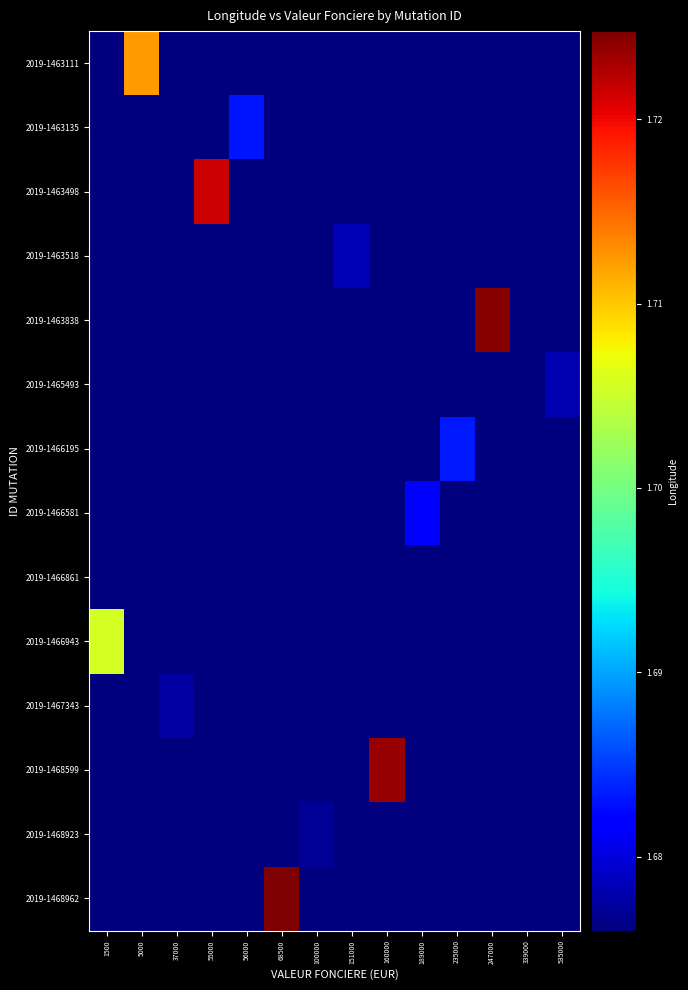

Reading left to right, extract all data points from this chart.

2019-1463111: 1500=1.7	5000=1.7	37000=1.7	55000=1.7	56000=1.7	68500=1.7	100000=1.7	151000=1.7	160000=1.7	189000=1.7	235000=1.7	247000=1.7	339000=1.7	535000=1.7
2019-1463135: 1500=1.7	5000=1.7	37000=1.7	55000=1.7	56000=1.7	68500=1.7	100000=1.7	151000=1.7	160000=1.7	189000=1.7	235000=1.7	247000=1.7	339000=1.7	535000=1.7
2019-1463498: 1500=1.7	5000=1.7	37000=1.7	55000=1.7	56000=1.7	68500=1.7	100000=1.7	151000=1.7	160000=1.7	189000=1.7	235000=1.7	247000=1.7	339000=1.7	535000=1.7
2019-1463518: 1500=1.7	5000=1.7	37000=1.7	55000=1.7	56000=1.7	68500=1.7	100000=1.7	151000=1.7	160000=1.7	189000=1.7	235000=1.7	247000=1.7	339000=1.7	535000=1.7
2019-1463838: 1500=1.7	5000=1.7	37000=1.7	55000=1.7	56000=1.7	68500=1.7	100000=1.7	151000=1.7	160000=1.7	189000=1.7	235000=1.7	247000=1.7	339000=1.7	535000=1.7
2019-1465493: 1500=1.7	5000=1.7	37000=1.7	55000=1.7	56000=1.7	68500=1.7	100000=1.7	151000=1.7	160000=1.7	189000=1.7	235000=1.7	247000=1.7	339000=1.7	535000=1.7
2019-1466195: 1500=1.7	5000=1.7	37000=1.7	55000=1.7	56000=1.7	68500=1.7	100000=1.7	151000=1.7	160000=1.7	189000=1.7	235000=1.7	247000=1.7	339000=1.7	535000=1.7
2019-1466581: 1500=1.7	5000=1.7	37000=1.7	55000=1.7	56000=1.7	68500=1.7	100000=1.7	151000=1.7	160000=1.7	189000=1.7	235000=1.7	247000=1.7	339000=1.7	535000=1.7
2019-1466861: 1500=1.7	5000=1.7	37000=1.7	55000=1.7	56000=1.7	68500=1.7	100000=1.7	151000=1.7	160000=1.7	189000=1.7	235000=1.7	247000=1.7	339000=1.7	535000=1.7
2019-1466943: 1500=1.7	5000=1.7	37000=1.7	55000=1.7	56000=1.7	68500=1.7	100000=1.7	151000=1.7	160000=1.7	189000=1.7	235000=1.7	247000=1.7	339000=1.7	535000=1.7
2019-1467343: 1500=1.7	5000=1.7	37000=1.7	55000=1.7	56000=1.7	68500=1.7	100000=1.7	151000=1.7	160000=1.7	189000=1.7	235000=1.7	247000=1.7	339000=1.7	535000=1.7
2019-1468599: 1500=1.7	5000=1.7	37000=1.7	55000=1.7	56000=1.7	68500=1.7	100000=1.7	151000=1.7	160000=1.7	189000=1.7	235000=1.7	247000=1.7	339000=1.7	535000=1.7
2019-1468923: 1500=1.7	5000=1.7	37000=1.7	55000=1.7	56000=1.7	68500=1.7	100000=1.7	151000=1.7	160000=1.7	189000=1.7	235000=1.7	247000=1.7	339000=1.7	535000=1.7
2019-1468962: 1500=1.7	5000=1.7	37000=1.7	55000=1.7	56000=1.7	68500=1.7	100000=1.7	151000=1.7	160000=1.7	189000=1.7	235000=1.7	247000=1.7	339000=1.7	535000=1.7